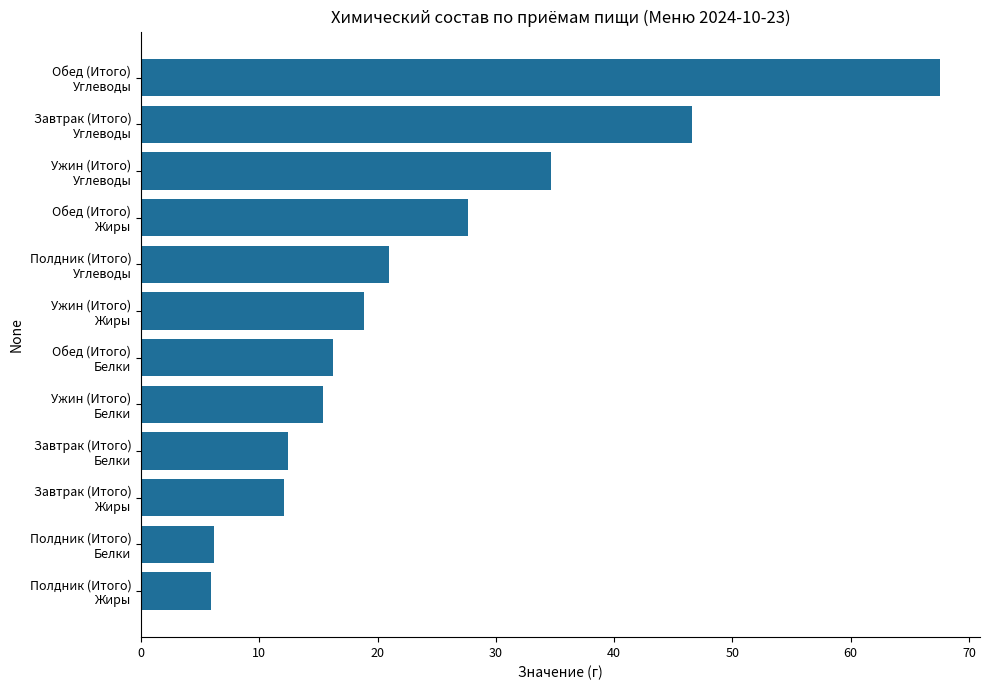

What is the minimum value shown in the chart?

5.9